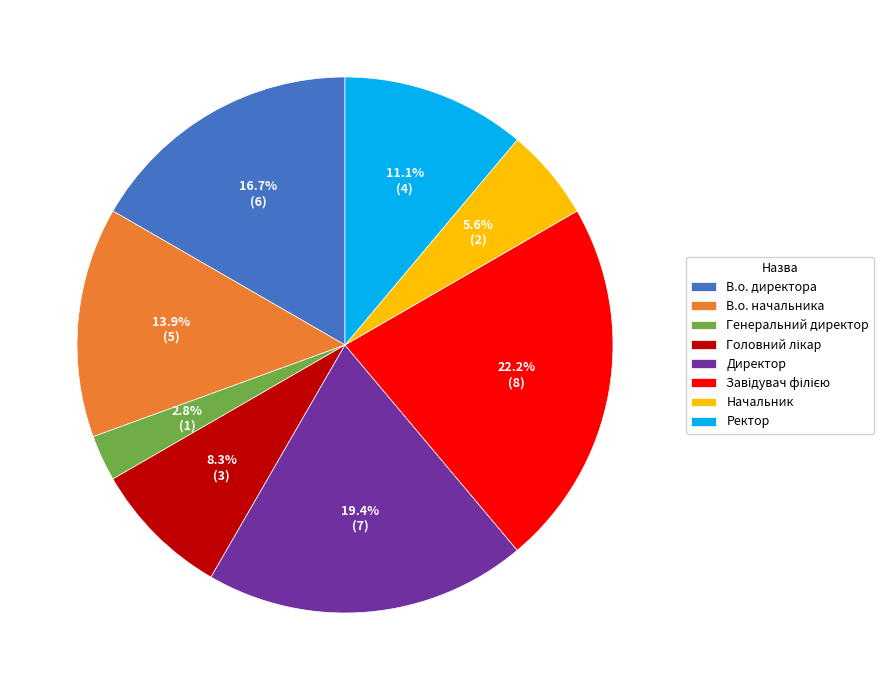

To the nearest percent, what portion does Начальник represent?

6%